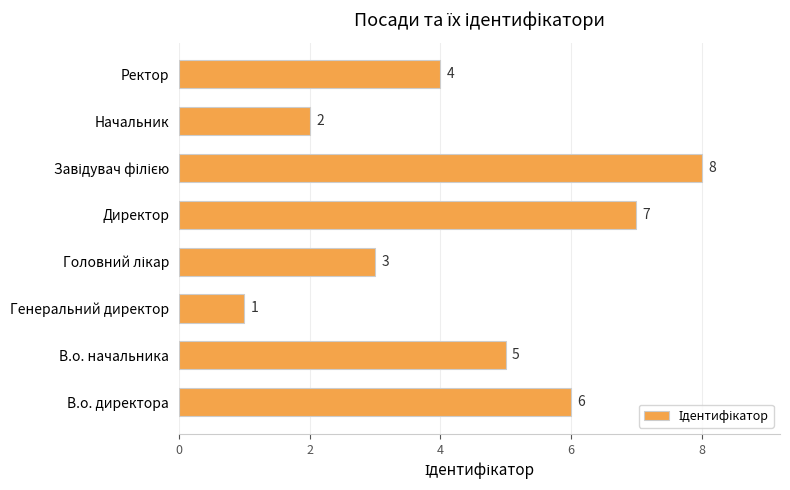

Reading bottom to top, extract all data points from this chart.

6	5	1	3	7	8	2	4